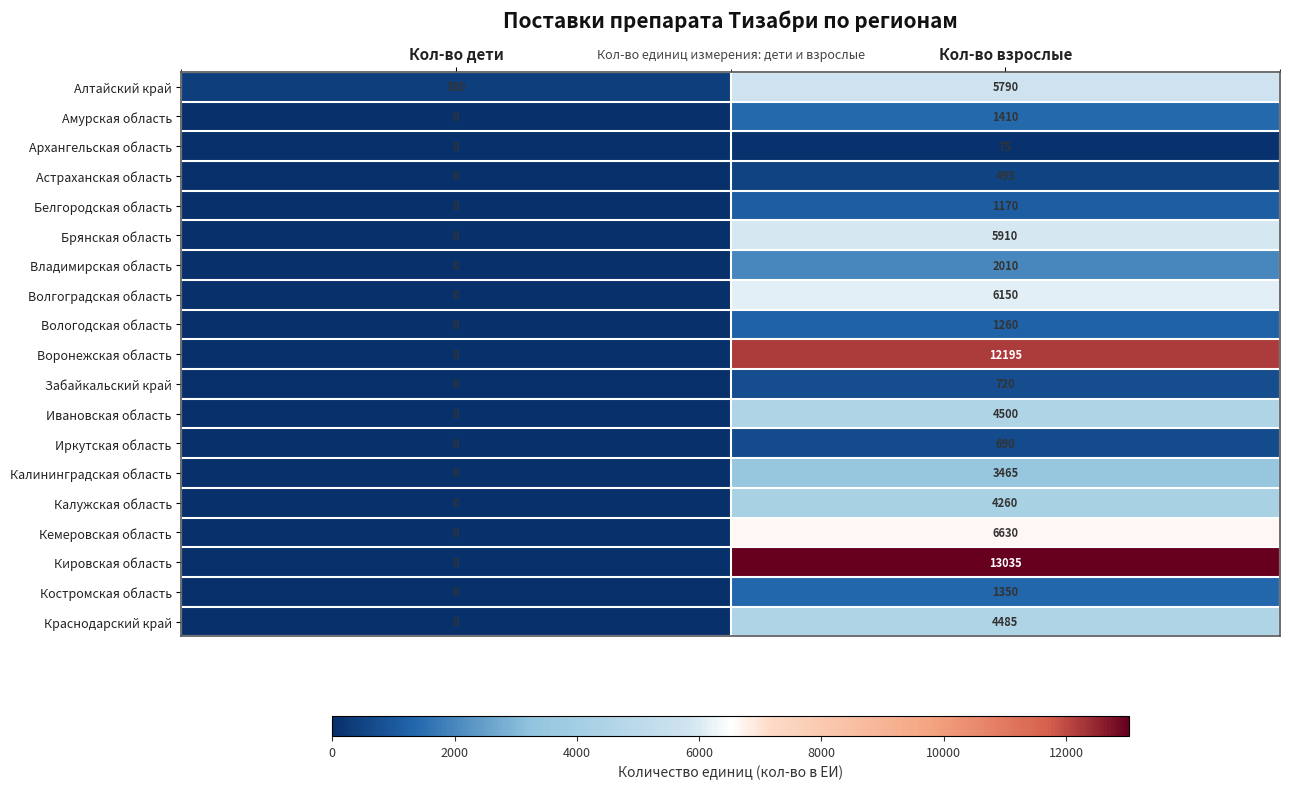

What is the highest value of the Архангельская область series?

75